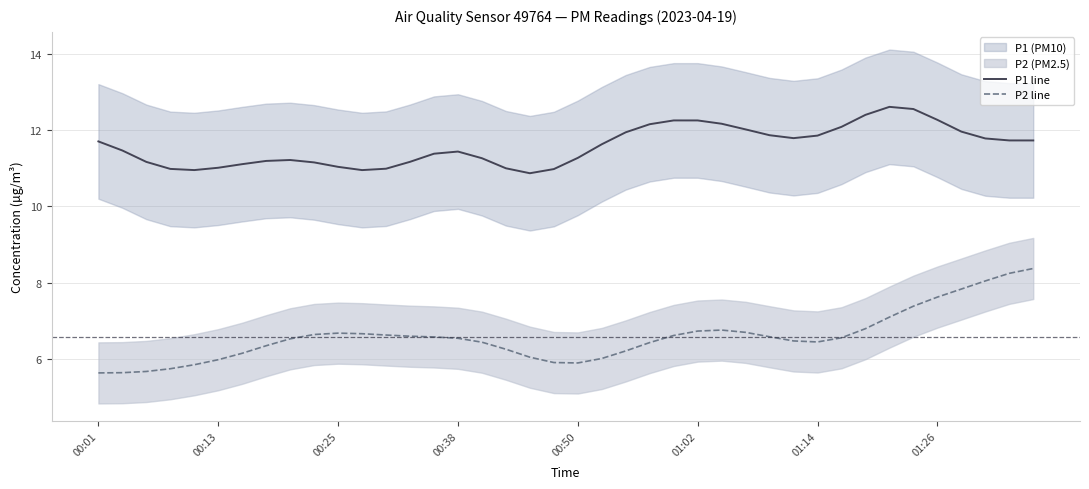

True or false: P1 line and P2 line cross at least once.

False